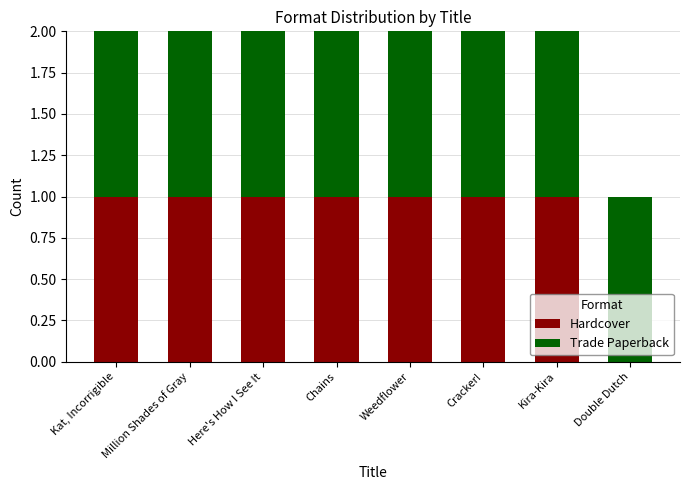

What are all the series names shown in the legend?

Hardcover, Trade Paperback